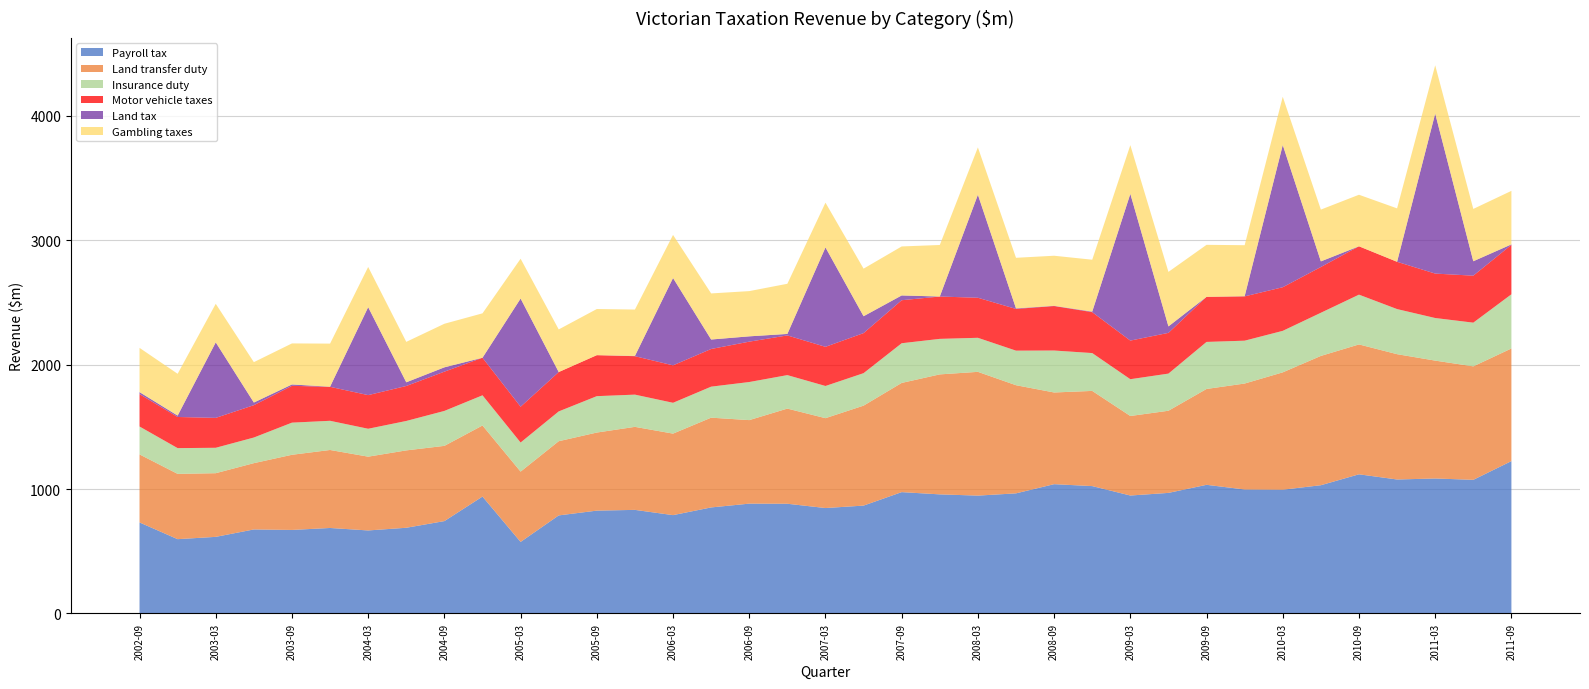

Reading left to right, list all the values displayed in this chart.

Payroll tax: 2002-09=731.6	2002-12=597.2	2003-03=615.7	2003-06=675.3	2003-09=671.3	2003-12=687.1	2004-03=667.2	2004-06=688.8	2004-09=742.4	2004-12=939.5	2005-03=575.0	2005-06=788.1	2005-09=826.5	2005-12=832.5	2006-03=790.3	2006-06=852.2	2006-09=882.7	2006-12=881.8	2007-03=847.3	2007-06=866.9	2007-09=975.2	2007-12=957.1	2008-03=947.2	2008-06=965.3	2008-09=1039.1	2008-12=1023.7	2009-03=947.9	2009-06=969.0	2009-09=1033.9	2009-12=996.5	2010-03=994.7	2010-06=1030.7	2010-09=1118.4	2010-12=1076.7	2011-03=1084.8	2011-06=1074.0	2011-09=1224.4
Land transfer duty: 2002-09=546.7	2002-12=524.7	2003-03=511.6	2003-06=532.7	2003-09=604.0	2003-12=626.8	2004-03=593.0	2004-06=621.8	2004-09=604.6	2004-12=571.3	2005-03=565.0	2005-06=596.3	2005-09=627.5	2005-12=667.2	2006-03=655.1	2006-06=721.4	2006-09=671.2	2006-12=764.7	2007-03=722.2	2007-06=803.3	2007-09=877.6	2007-12=964.3	2008-03=994.6	2008-06=869.1	2008-09=736.9	2008-12=764.9	2009-03=639.1	2009-06=660.2	2009-09=770.4	2009-12=851.4	2010-03=943.0	2010-06=1039.1	2010-09=1043.7	2010-12=1007.1	2011-03=947.3	2011-06=911.9	2011-09=905.2
Insurance duty: 2002-09=224.3	2002-12=206.9	2003-03=204.3	2003-06=206.0	2003-09=258.3	2003-12=234.5	2004-03=224.3	2004-06=236.5	2004-09=280.8	2004-12=242.5	2005-03=233.9	2005-06=239.4	2005-09=292.5	2005-12=259.0	2006-03=247.7	2006-06=249.2	2006-09=306.1	2006-12=269.1	2007-03=258.7	2007-06=261.1	2007-09=318.9	2007-12=285.4	2008-03=273.6	2008-06=277.8	2008-09=337.2	2008-12=304.1	2009-03=295.7	2009-06=298.5	2009-09=378.0	2009-12=344.4	2010-03=333.6	2010-06=346.8	2010-09=400.1	2010-12=362.4	2011-03=342.3	2011-06=351.2	2011-09=435.5
Motor vehicle taxes: 2002-09=260.1	2002-12=250.3	2003-03=240.3	2003-06=259.9	2003-09=295.8	2003-12=273.0	2004-03=270.3	2004-06=281.1	2004-09=315.5	2004-12=301.9	2005-03=287.7	2005-06=316.4	2005-09=329.4	2005-12=308.9	2006-03=300.8	2006-06=302.7	2006-09=324.4	2006-12=318.9	2007-03=314.7	2007-06=321.8	2007-09=345.7	2007-12=340.3	2008-03=321.8	2008-06=335.2	2008-09=357.4	2008-12=328.8	2009-03=310.3	2009-06=327.3	2009-09=362.4	2009-12=356.1	2010-03=350.5	2010-06=367.8	2010-09=388.6	2010-12=379.9	2011-03=357.1	2011-06=377.6	2011-09=397.5
Land tax: 2002-09=16.2	2002-12=11.1	2003-03=606.9	2003-06=21.2	2003-09=11.0	2003-12=1.0	2004-03=706.8	2004-06=29.6	2004-09=34.8	2004-12=-13.7	2005-03=869.3	2005-06=-42.5	2005-09=0.0	2005-12=1.9	2006-03=702.1	2006-06=76.1	2006-09=42.7	2006-12=11.9	2007-03=798.9	2007-06=135.6	2007-09=38.4	2007-12=-5.5	2008-03=828.1	2008-06=4.4	2008-09=1.9	2008-12=4.3	2009-03=1179.3	2009-06=52.0	2009-09=-11.9	2009-12=1.3	2010-03=1143.1	2010-06=45.1	2010-09=-4.5	2010-12=0.3	2011-03=1286.0	2011-06=115.9	2011-09=3.5
Gambling taxes: 2002-09=355.6	2002-12=336.0	2003-03=309.8	2003-06=324.6	2003-09=329.8	2003-12=346.3	2004-03=323.0	2004-06=325.0	2004-09=350.1	2004-12=356.8	2005-03=319.9	2005-06=342.5	2005-09=370.8	2005-12=372.9	2006-03=346.1	2006-06=370.4	2006-09=363.5	2006-12=403.2	2007-03=359.6	2007-06=382.4	2007-09=393.7	2007-12=414.2	2008-03=380.2	2008-06=406.5	2008-09=402.4	2008-12=417.1	2009-03=391.1	2009-06=438.1	2009-09=417.8	2009-12=409.9	2010-03=387.6	2010-06=416.2	2010-09=414.2	2010-12=429.1	2011-03=387.8	2011-06=420.5	2011-09=430.1